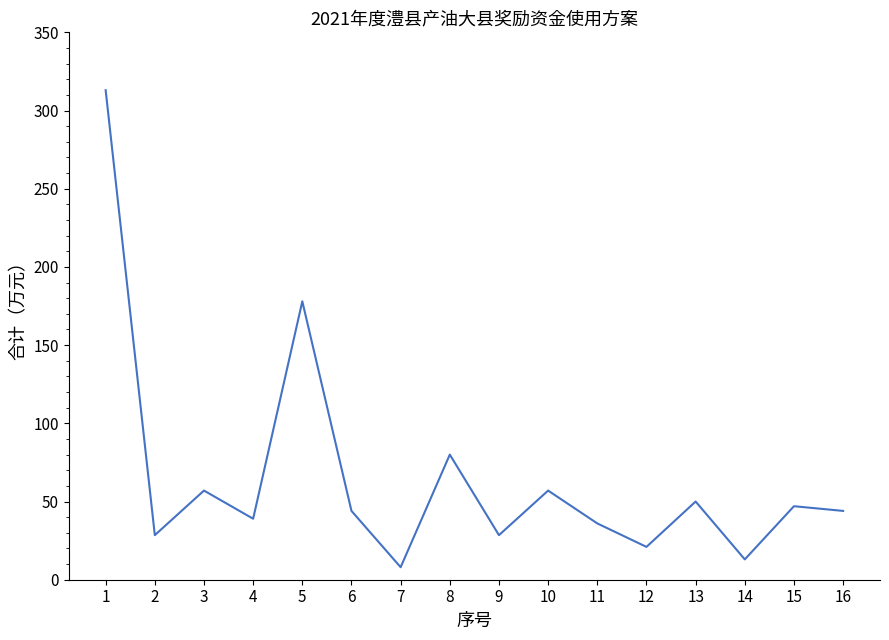

The chart shows a value of 13.5 at 2. True or false?

False